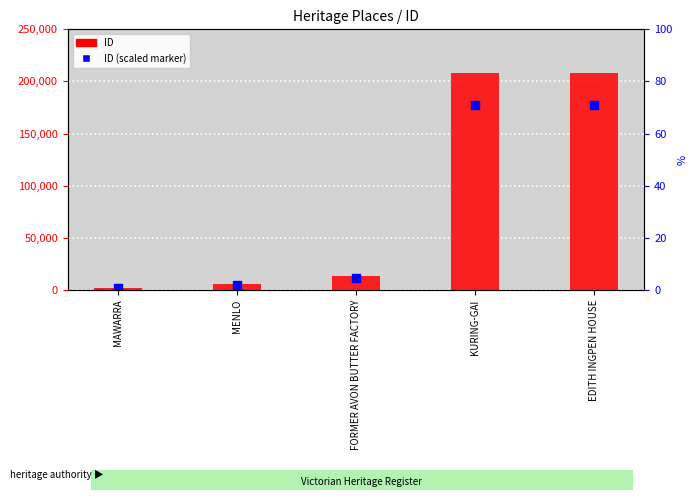

Which series has the largest total across all categories?

ID